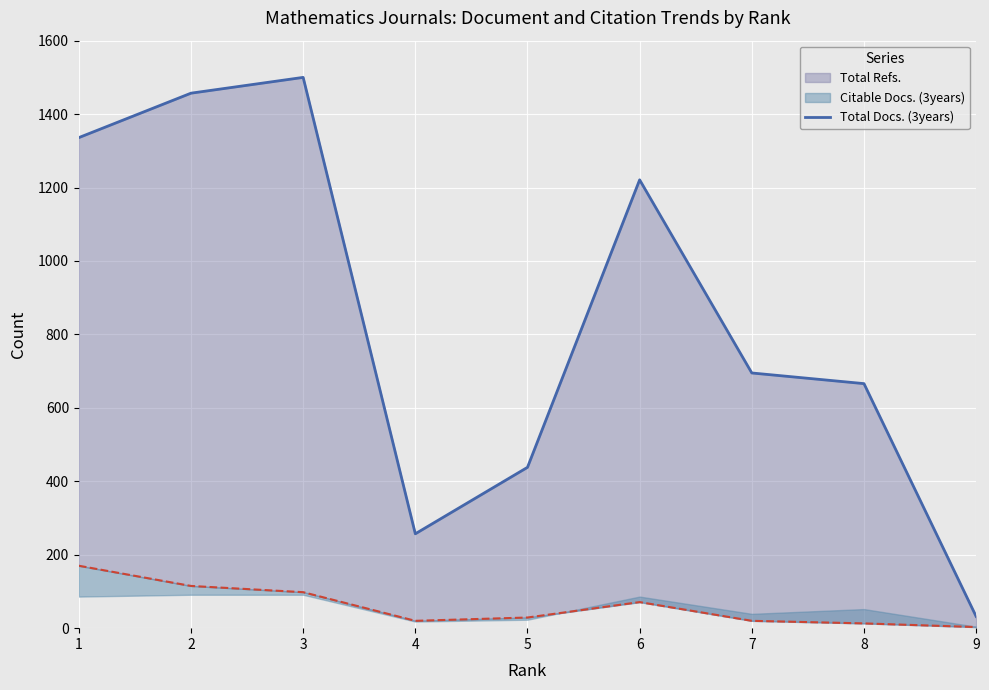

What is the difference between the values at 9 and 7?

663